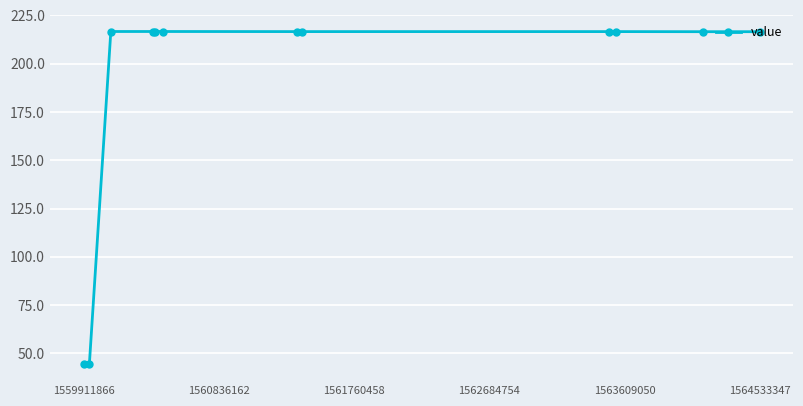

What is the smallest value displayed?

44.2